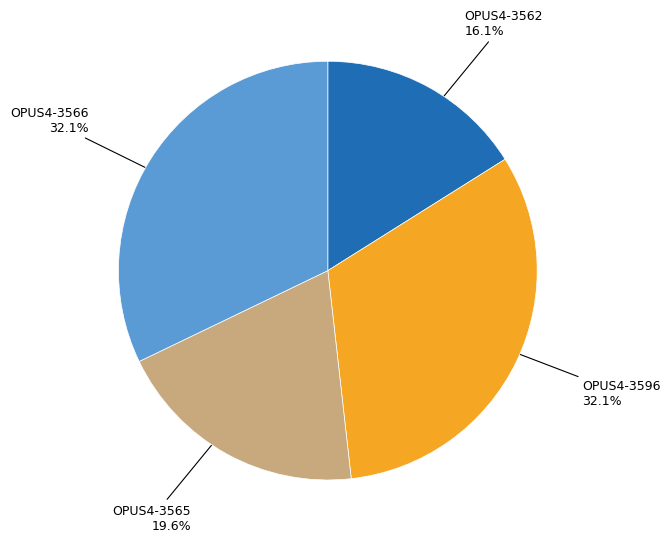

Which slice is the smallest?

OPUS4-3562